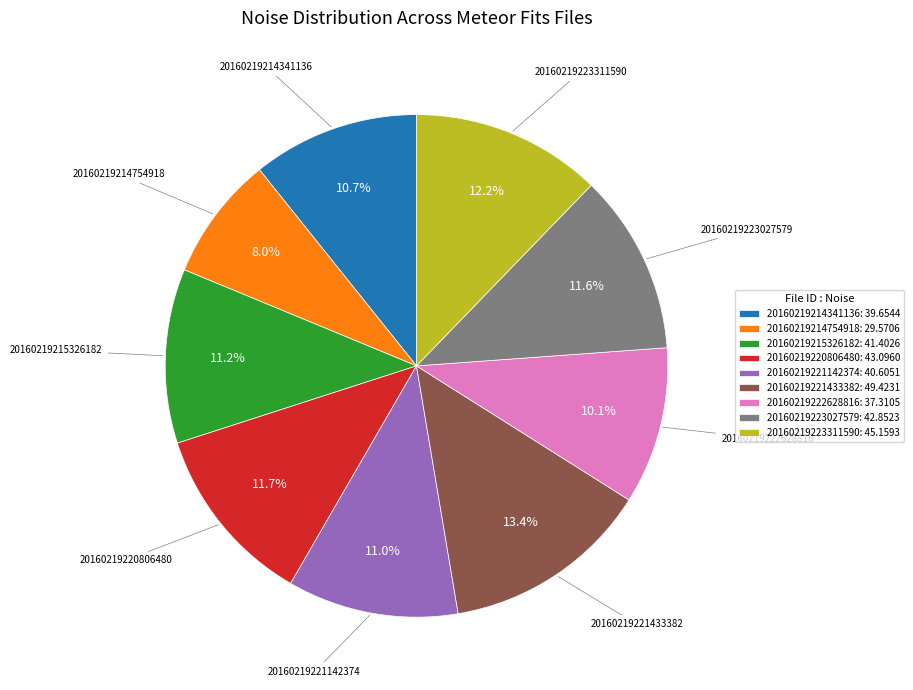

Combined, what portion of the pie is 20160219222628816 and 20160219223311590?

22.3%